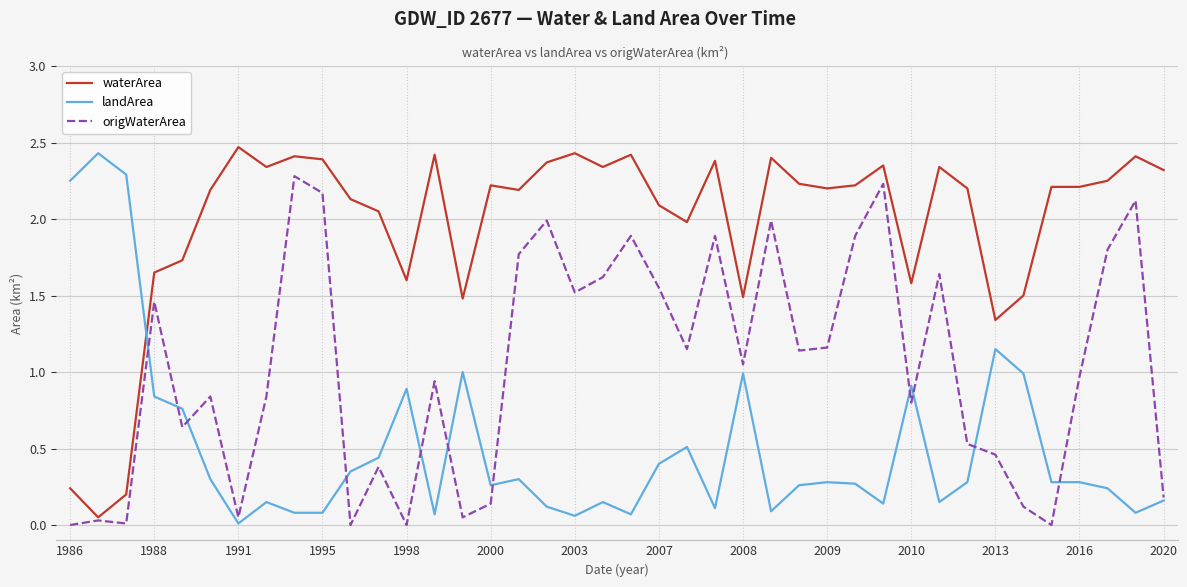

Which series has the largest total across all categories?

waterArea